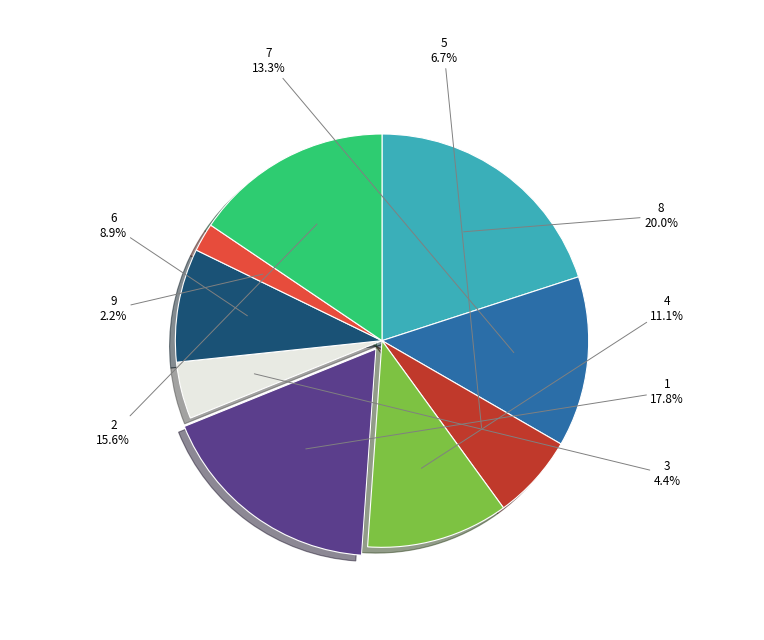

Is there a majority slice in this chart?

No